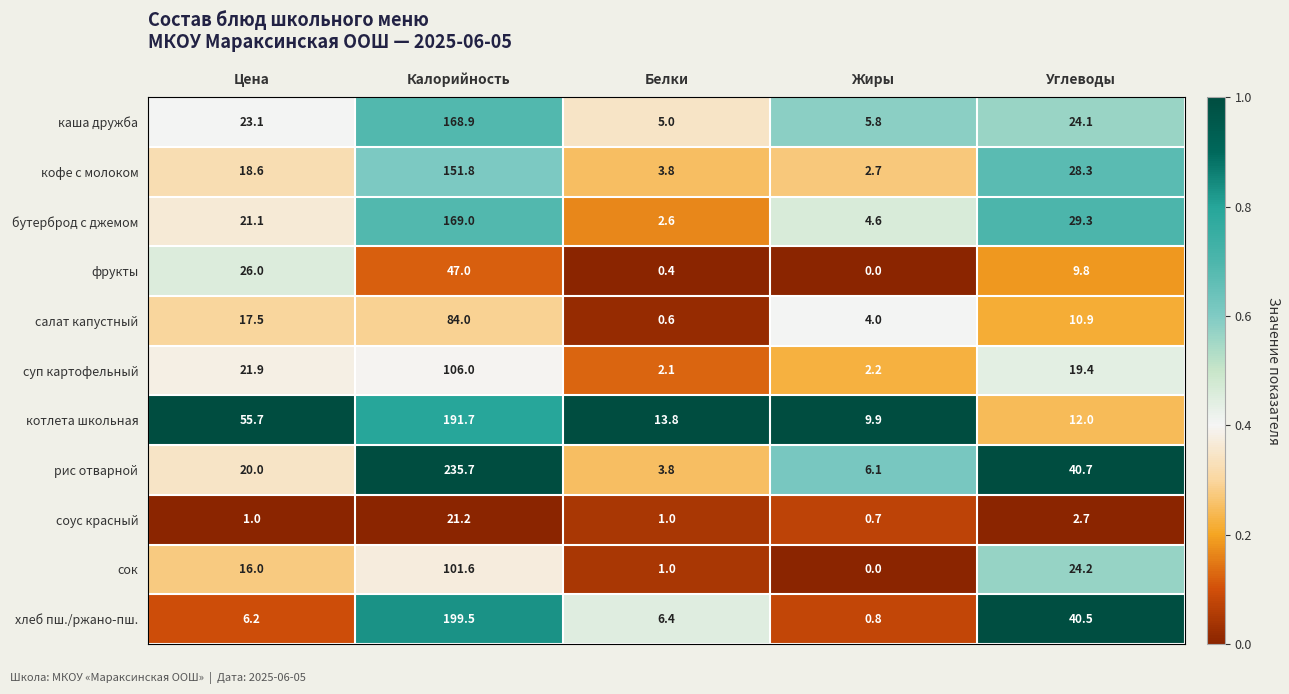

True or false: суп картофельный has a value of 35.9 at Цена.

False